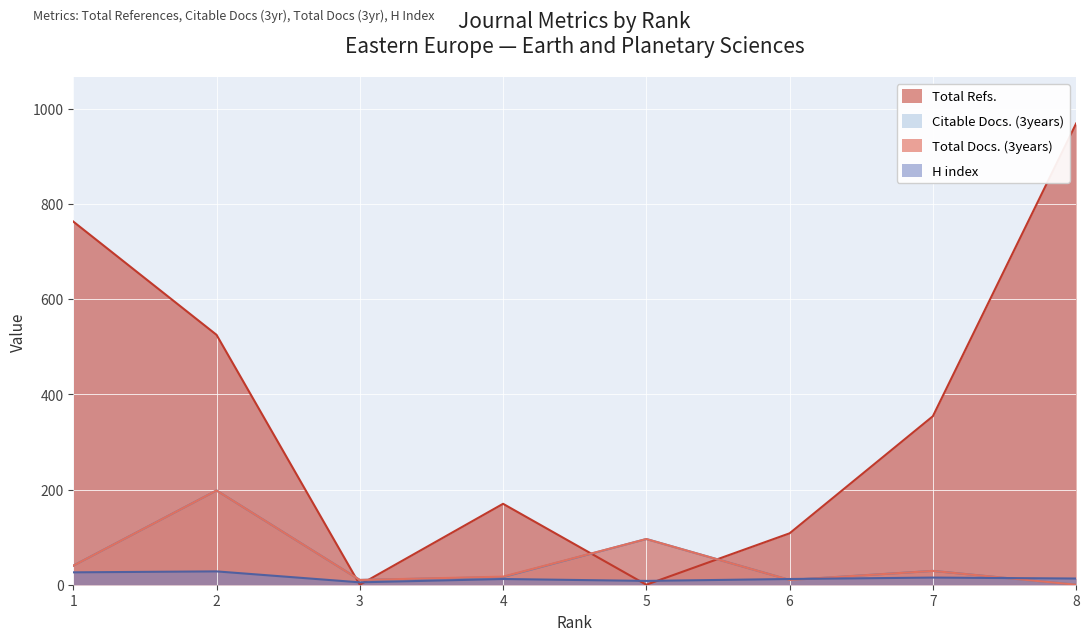

What is the total value across all series at 2?

949